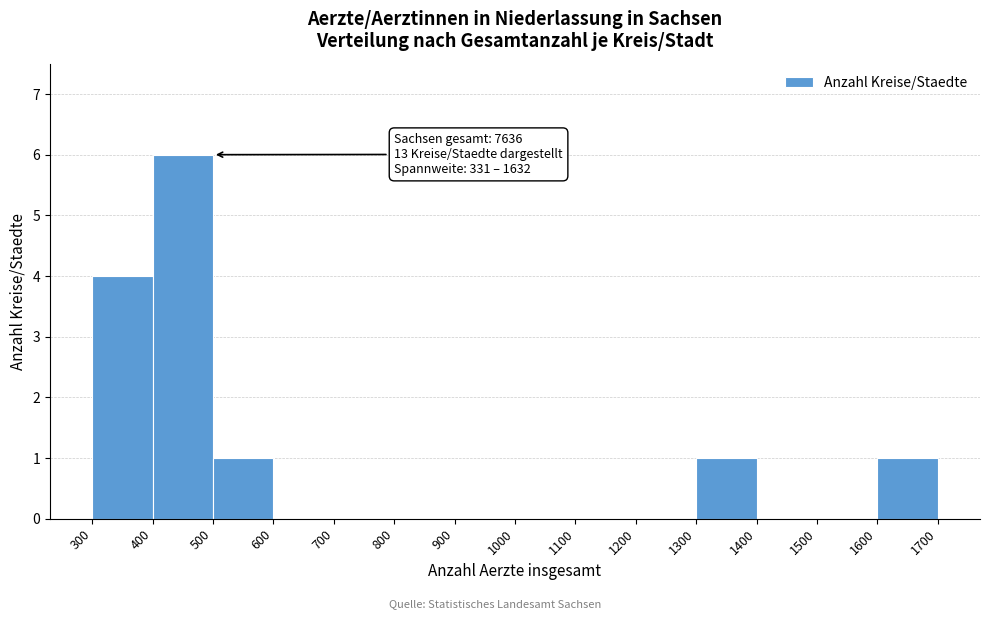

Which range on the x-axis has the tallest bar?

400 to 500